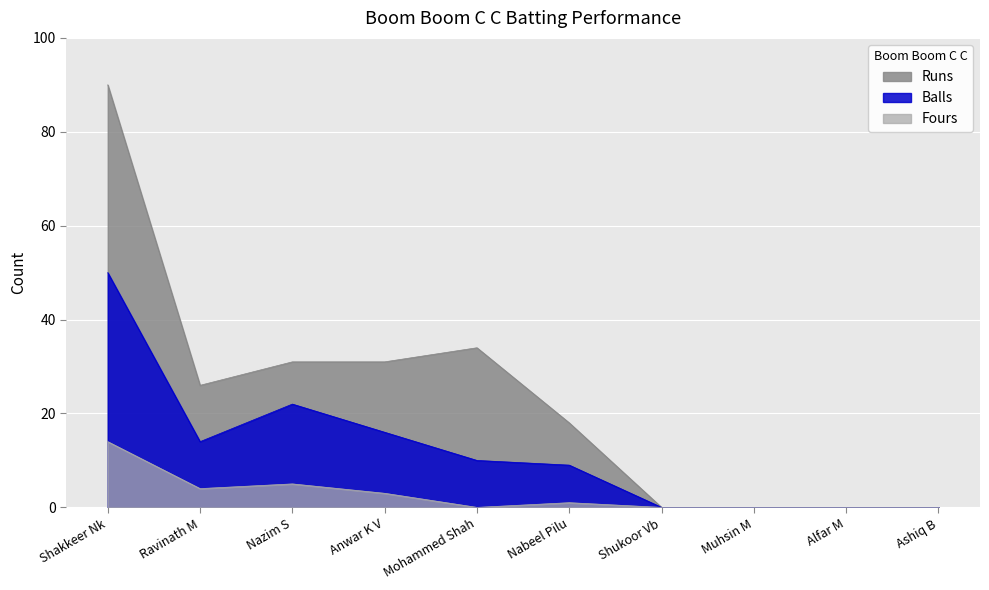

True or false: Runs and Fours intersect in this chart.

False